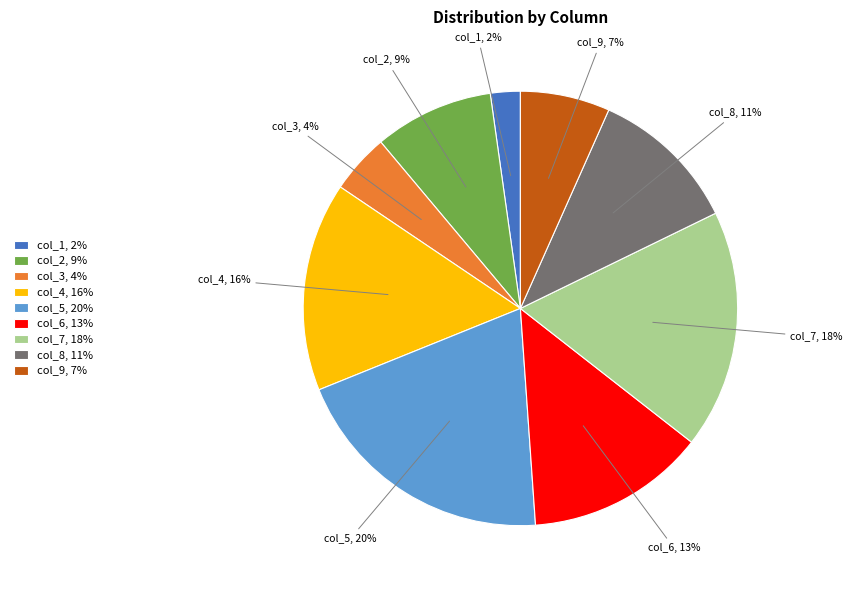

Is the sum of col_3, 4% and col_7, 18% greater than half?

No